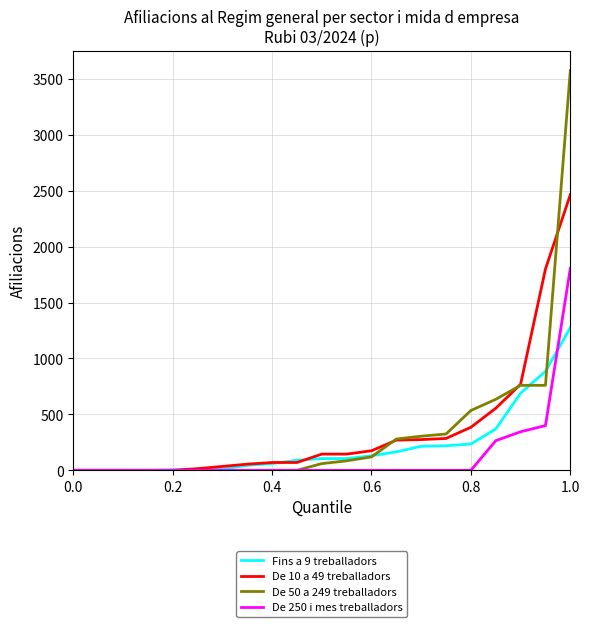

What are all the series names shown in the legend?

Fins a 9 treballadors, De 10 a 49 treballadors, De 50 a 249 treballadors, De 250 i mes treballadors